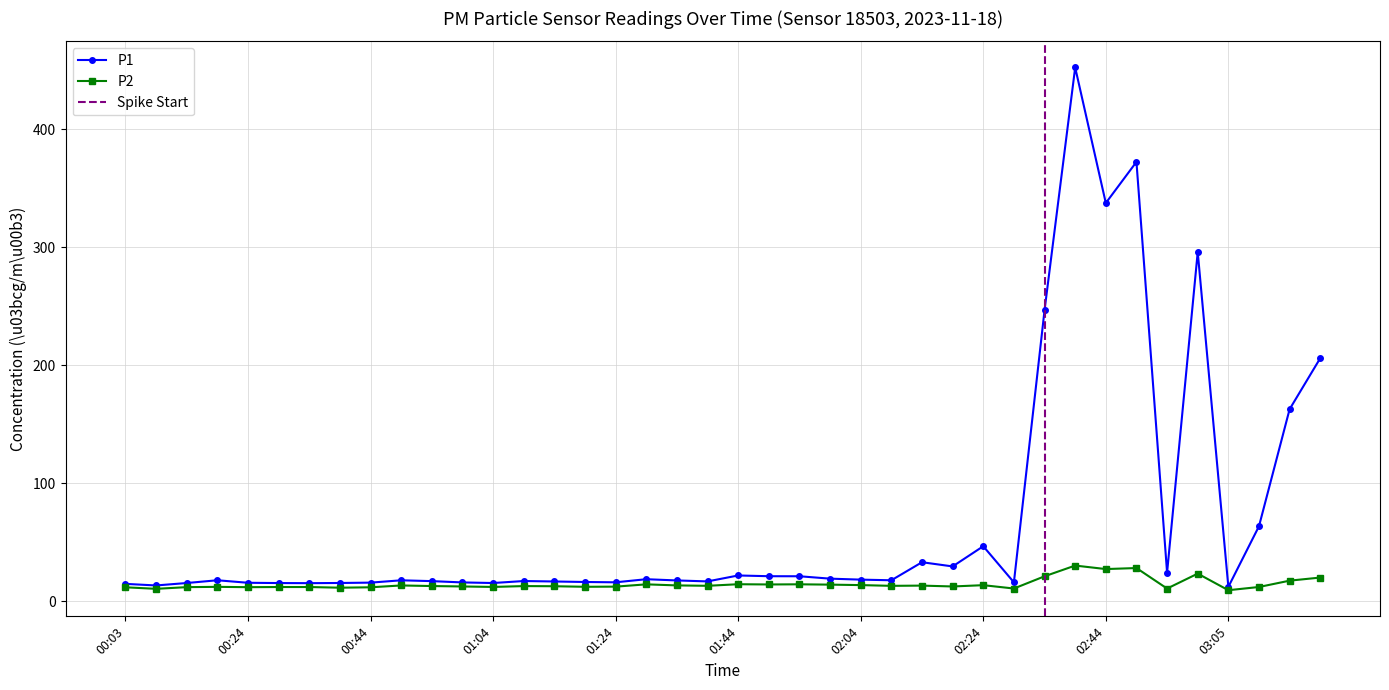

What is the lowest value of the P2 series?

9.2